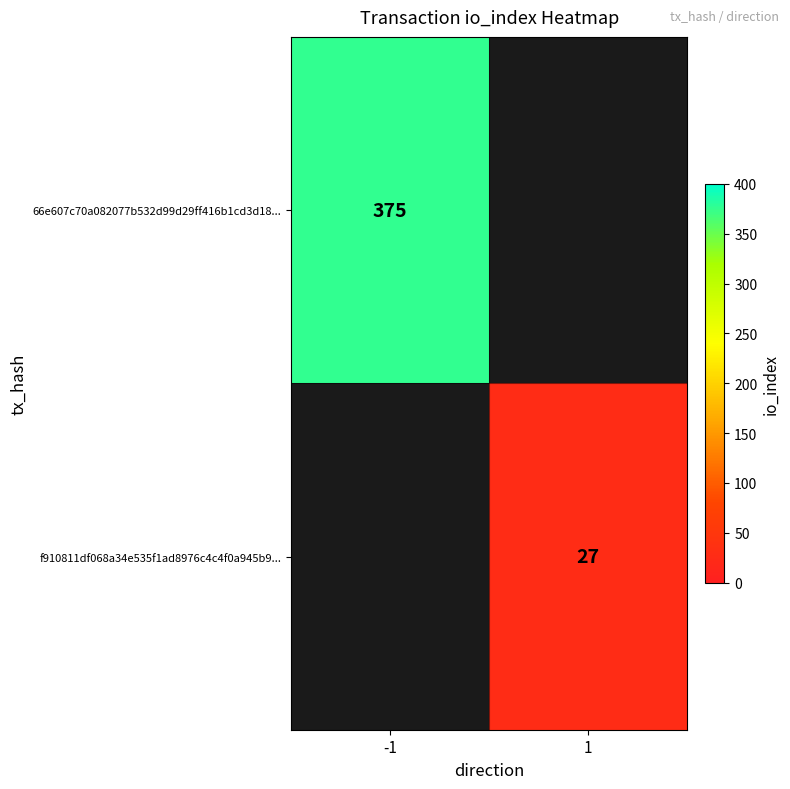

Which label corresponds to the smallest value in the chart?

1